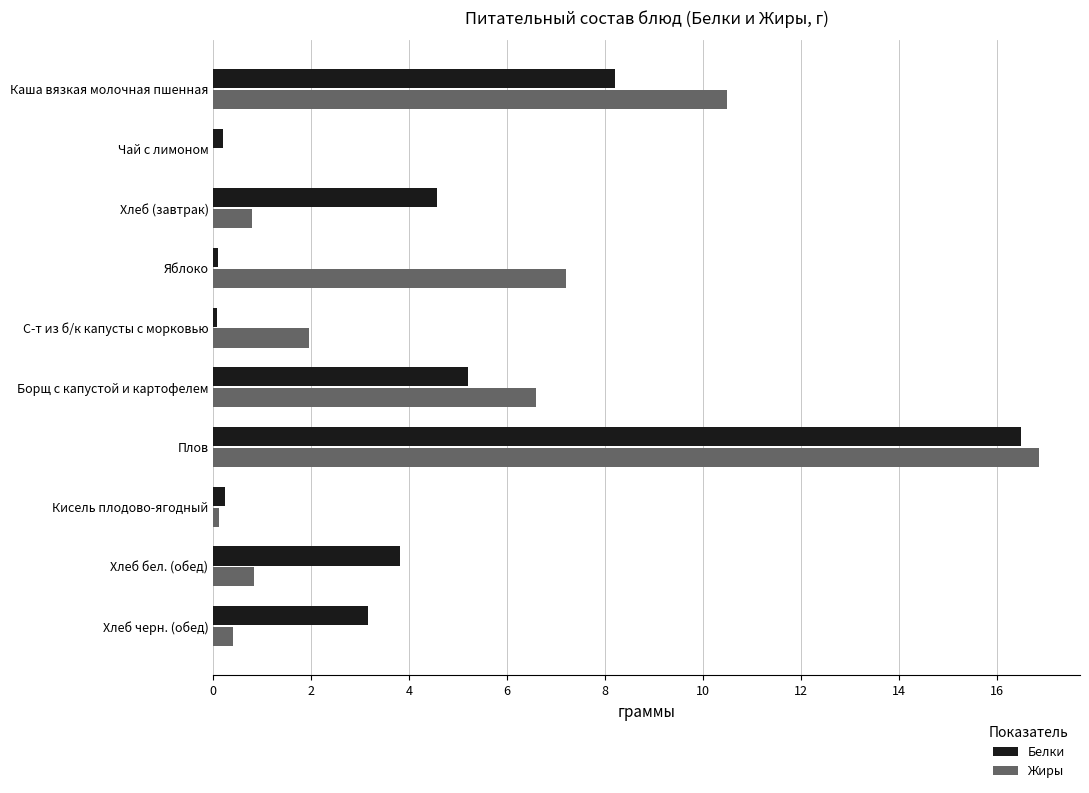

Is it true that Жиры equals 0.8 at Хлеб бел. (обед)?

True